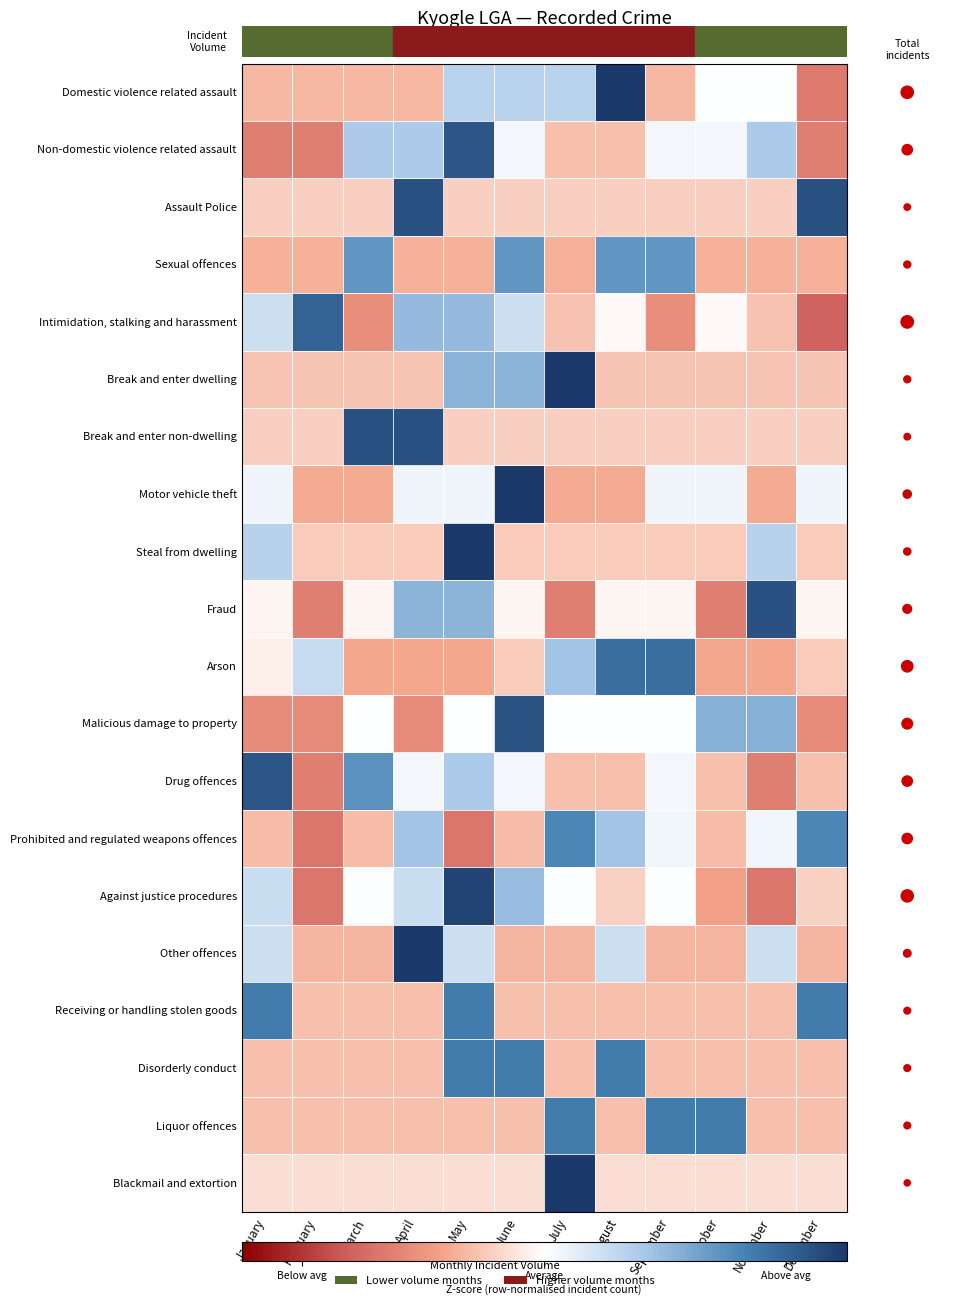

Between July and January, which is larger?

July